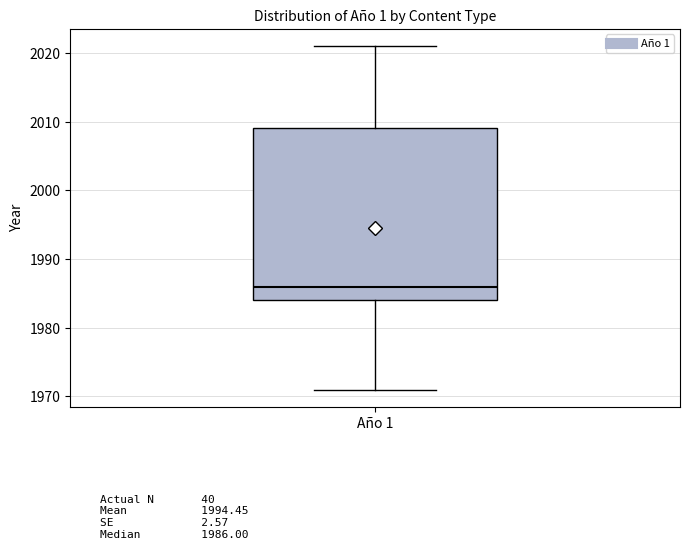

Transcribe this box plot: give where the median line is, the range the box spans, and where the two whiskers end, as read against the y-axis. The values are not printed on the chart, so give them approximately, as read against the axis.

median 1986, box 1984 to 2009, whiskers 1971 to 2021